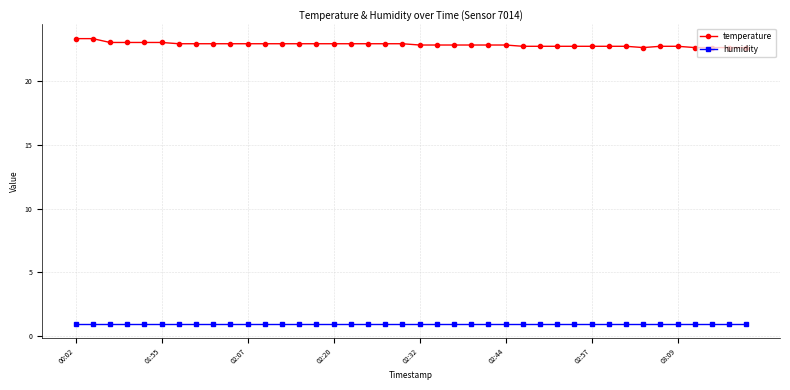

Which series has the largest range (max minus min)?

temperature